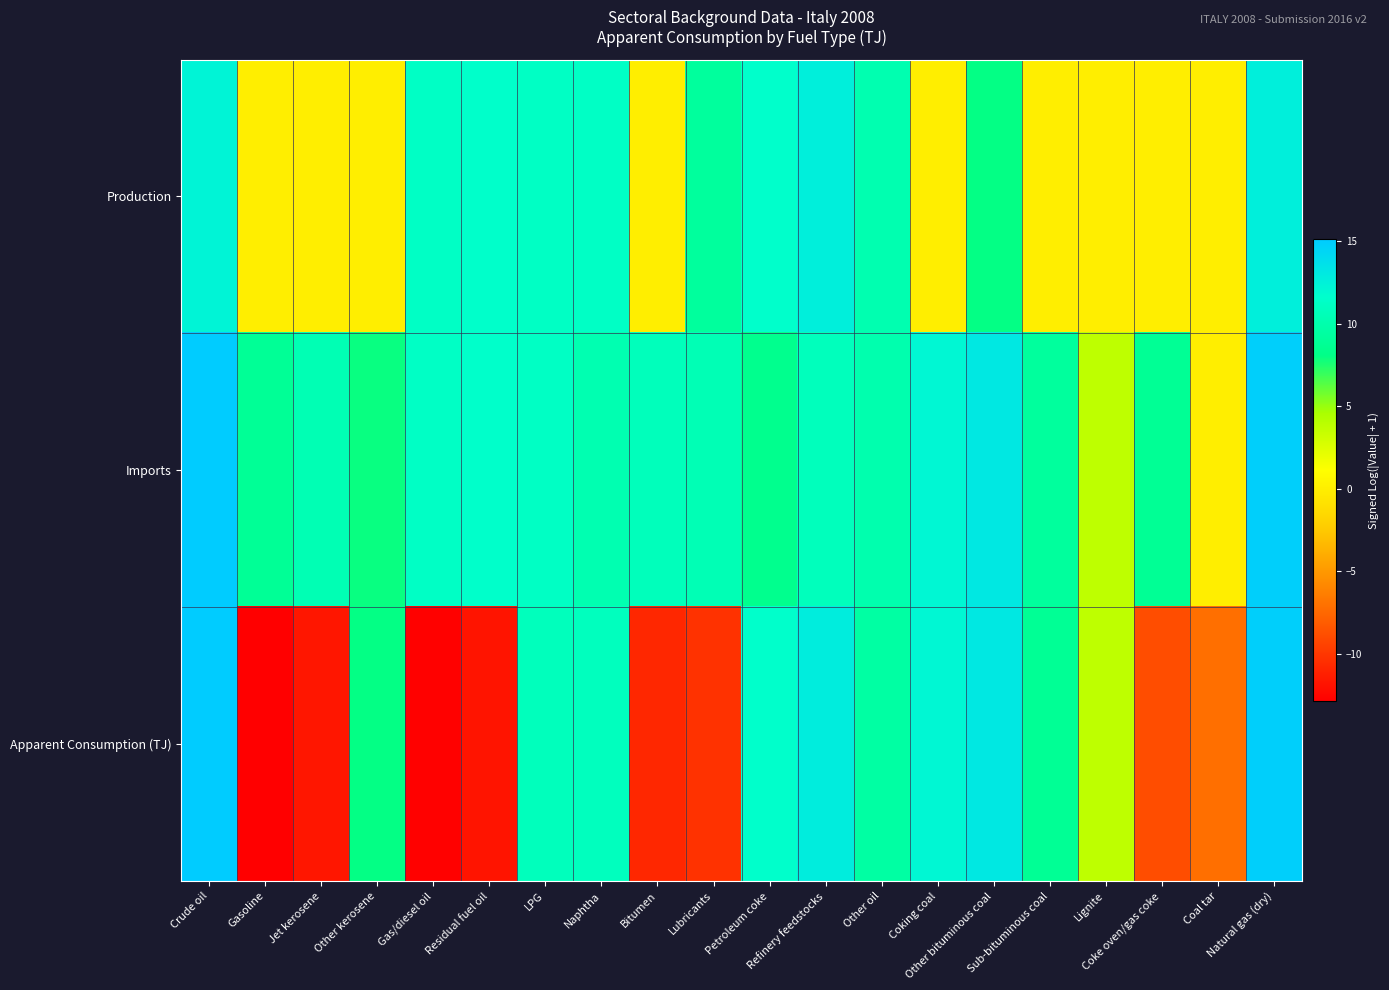

Reading left to right, list all the values displayed in this chart.

Production: Crude oil=12.3	Gasoline=0.0	Jet kerosene=0.0	Other kerosene=0.0	Gas/diesel oil=11.3	Residual fuel oil=11.5	LPG=11.2	Naphtha=11.3	Bitumen=0.0	Lubricants=9.2	Petroleum coke=11.6	Refinery feedstocks=12.6	Other oil=10.2	Coking coal=0.0	Other bituminous coal=8.0	Sub-bituminous coal=0.0	Lignite=0.0	Coke oven/gas coke=0.0	Coal tar=0.0	Natural gas (dry)=12.7
Imports: Crude oil=15.1	Gasoline=8.8	Jet kerosene=10.4	Other kerosene=7.9	Gas/diesel oil=11.3	Residual fuel oil=11.5	LPG=11.2	Naphtha=10.2	Bitumen=10.8	Lubricants=10.4	Petroleum coke=8.4	Refinery feedstocks=10.8	Other oil=10.1	Coking coal=12.1	Other bituminous coal=13.1	Sub-bituminous coal=9.2	Lignite=3.8	Coke oven/gas coke=8.8	Coal tar=0.0	Natural gas (dry)=14.8
Apparent Consumption (TJ): Crude oil=15.1	Gasoline=-12.9	Jet kerosene=-11.7	Other kerosene=8.0	Gas/diesel oil=-12.8	Residual fuel oil=-11.8	LPG=10.8	Naphtha=10.8	Bitumen=-10.8	Lubricants=-10.3	Petroleum coke=11.6	Refinery feedstocks=12.8	Other oil=9.5	Coking coal=12.1	Other bituminous coal=13.1	Sub-bituminous coal=8.8	Lignite=3.8	Coke oven/gas coke=-8.8	Coal tar=-7.1	Natural gas (dry)=14.9